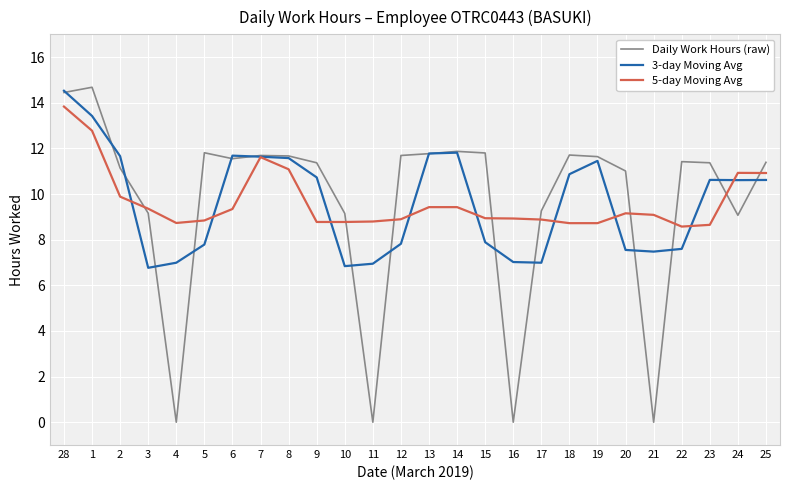

The value of 5-day Moving Avg at 18 is 4.0. True or false?

False